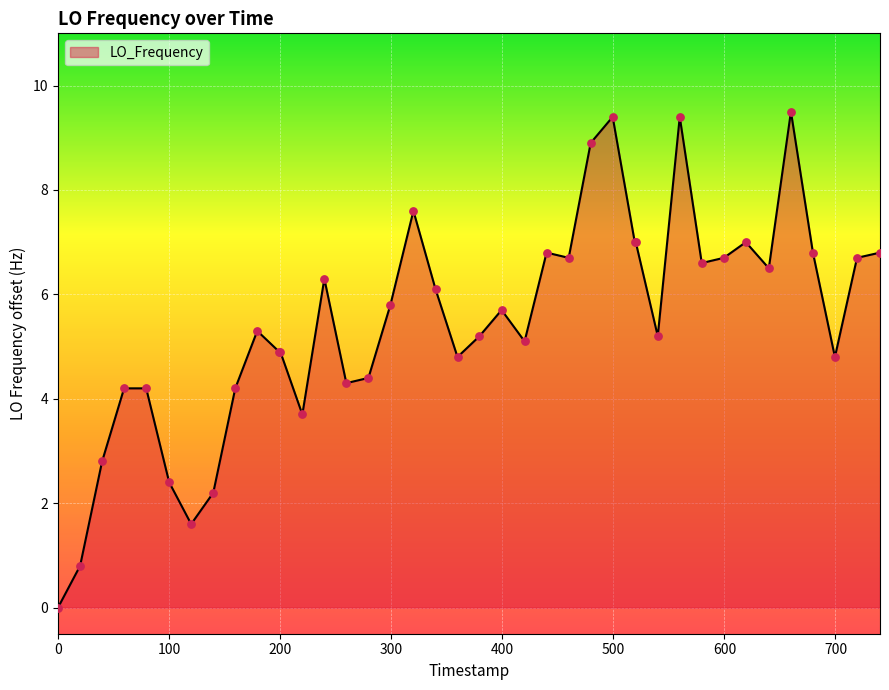

What is the difference between the maximum and minimum values?

9.5